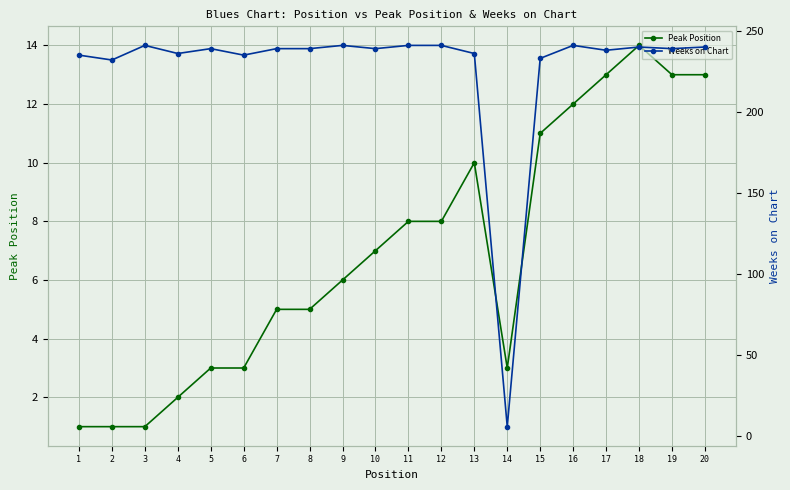

The Peak Position series shows 11 at 15. True or false?

True